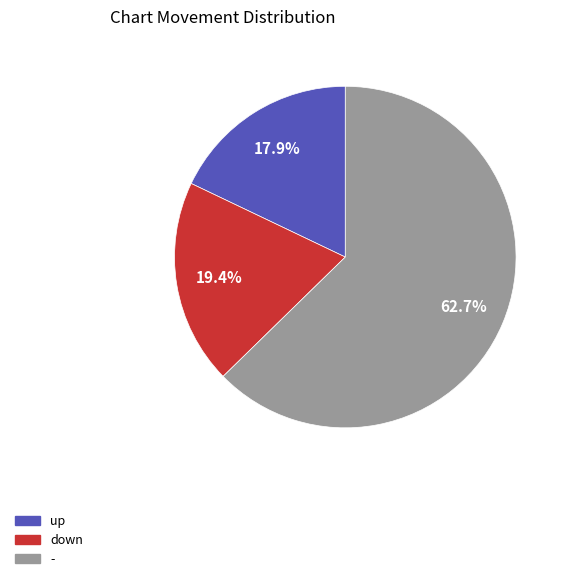

The down slice represents 29% of the pie. True or false?

False